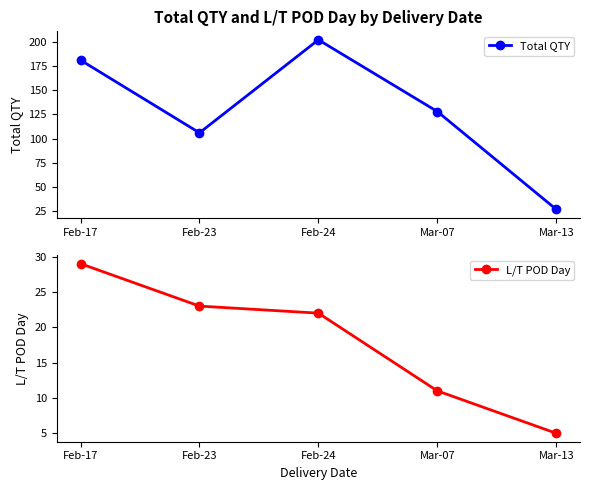

Which series has the largest total across all categories?

Total QTY